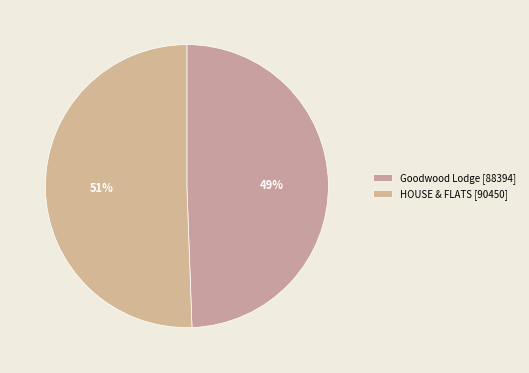

What percentage is the Goodwood Lodge slice, to the nearest percent?

49%